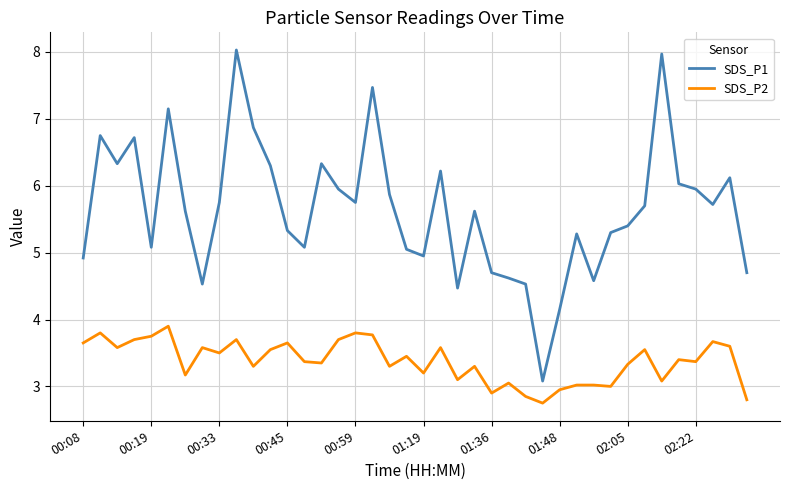

Which series has the widest spread of values?

SDS_P1